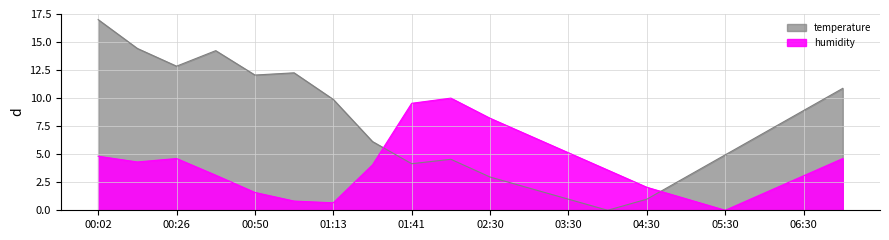

Between which two adjacent categories do temperature and humidity first intersect?

01:26 and 01:41